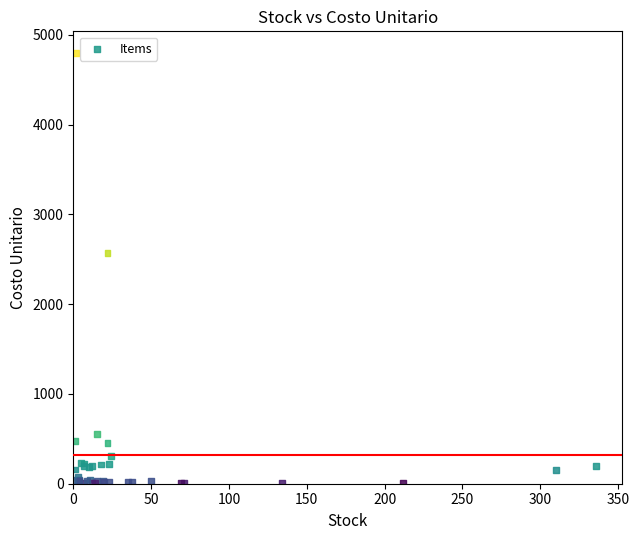

What Y value in the scatter plot is closest to 2402?

2566.7